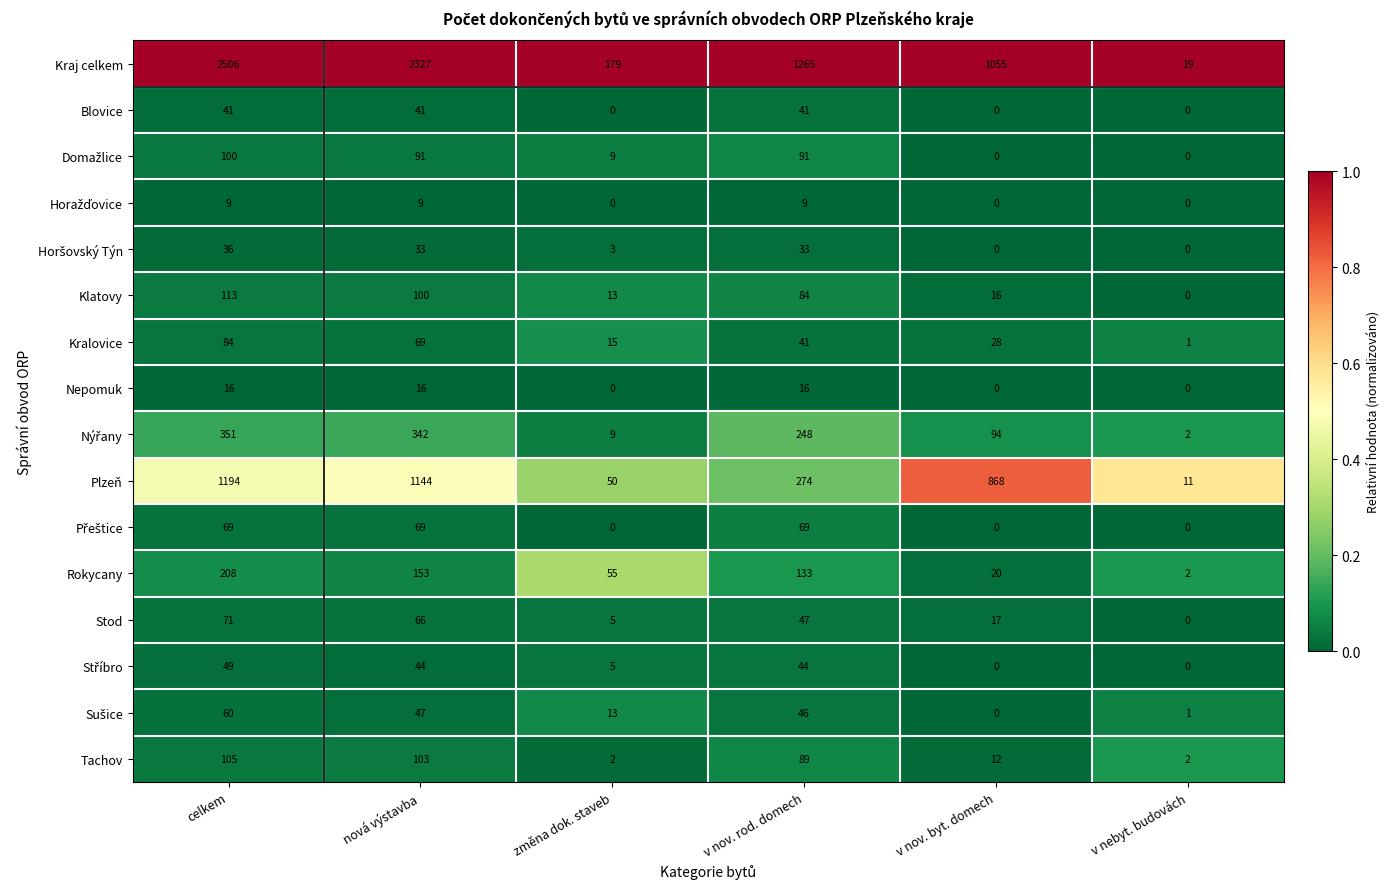

At which category is the sum across all series the highest?

celkem